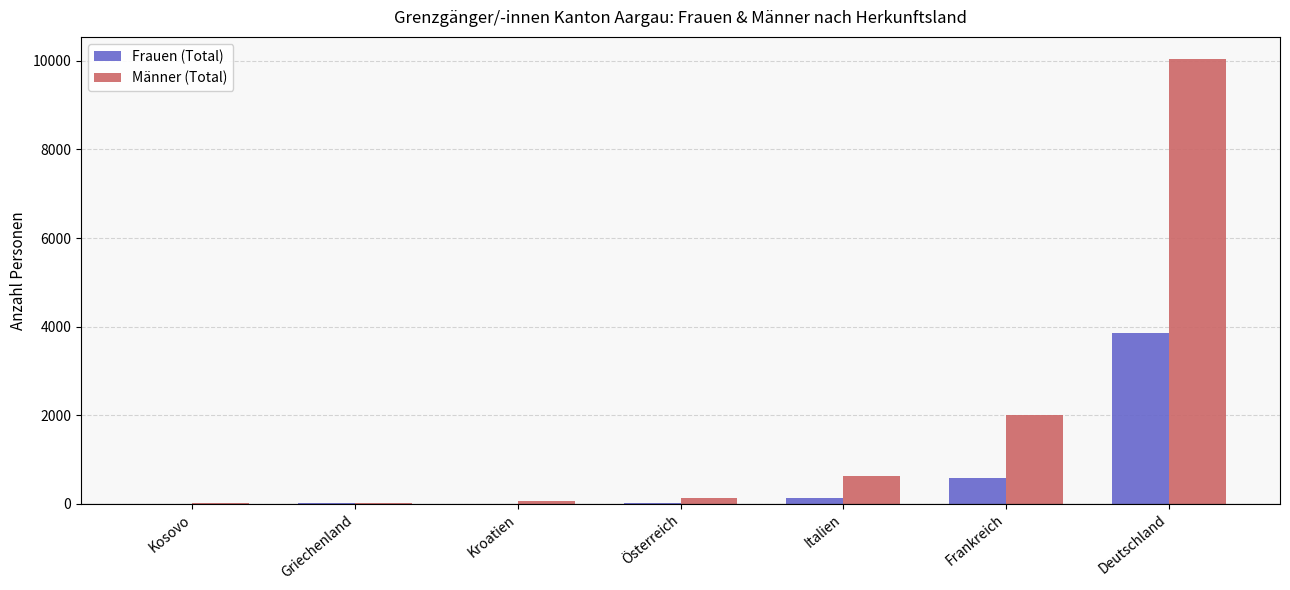

Which series has the largest total across all categories?

Männer (Total)